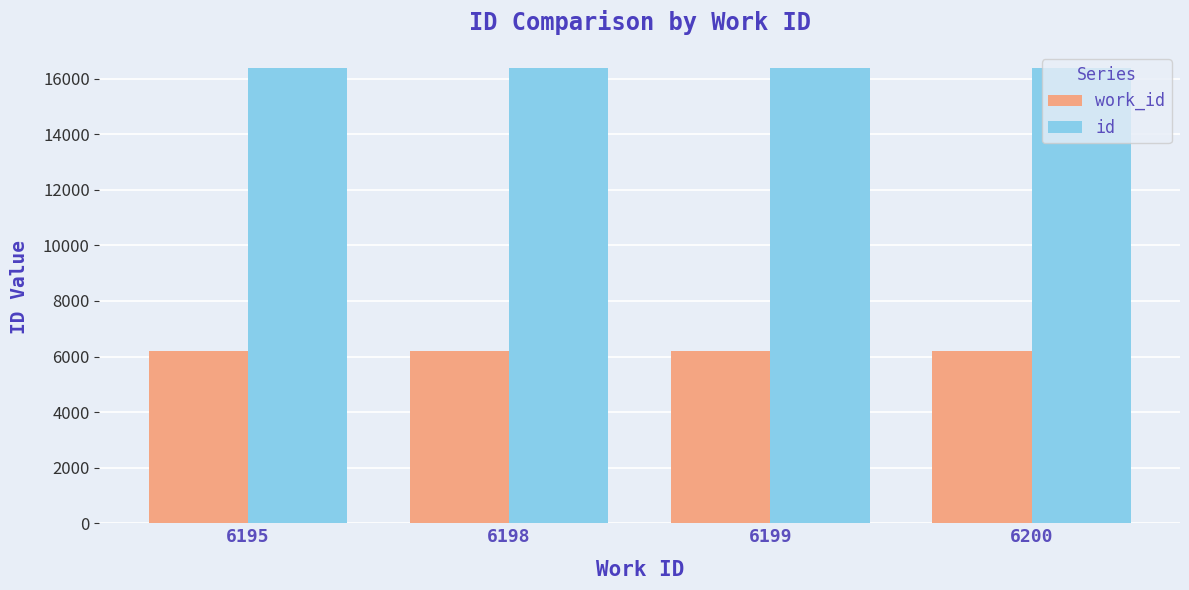

What is the sum of all id values?

65556